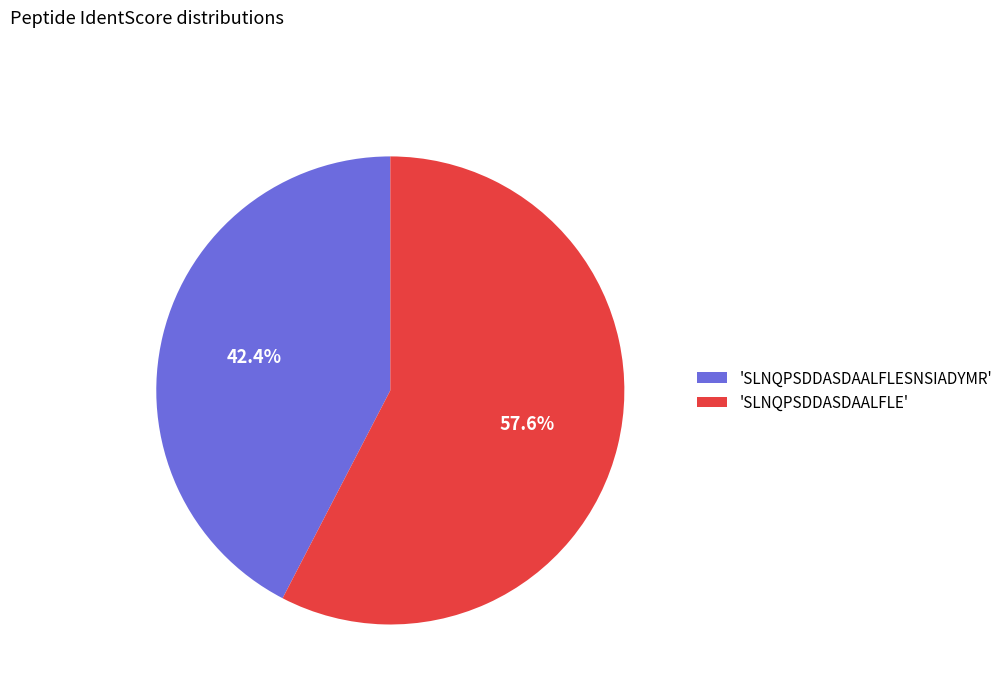

What is the smallest slice in the pie chart?

'SLNQPSDDASDAALFLESNSIADYMR'